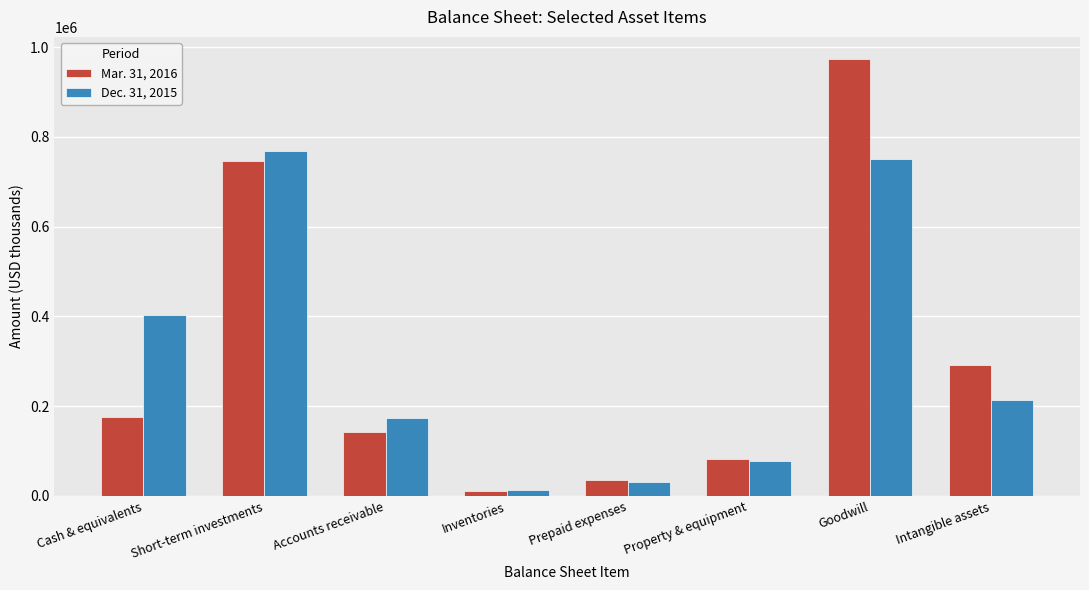

At which label is Dec. 31, 2015 closest to 390761?

Cash & equivalents